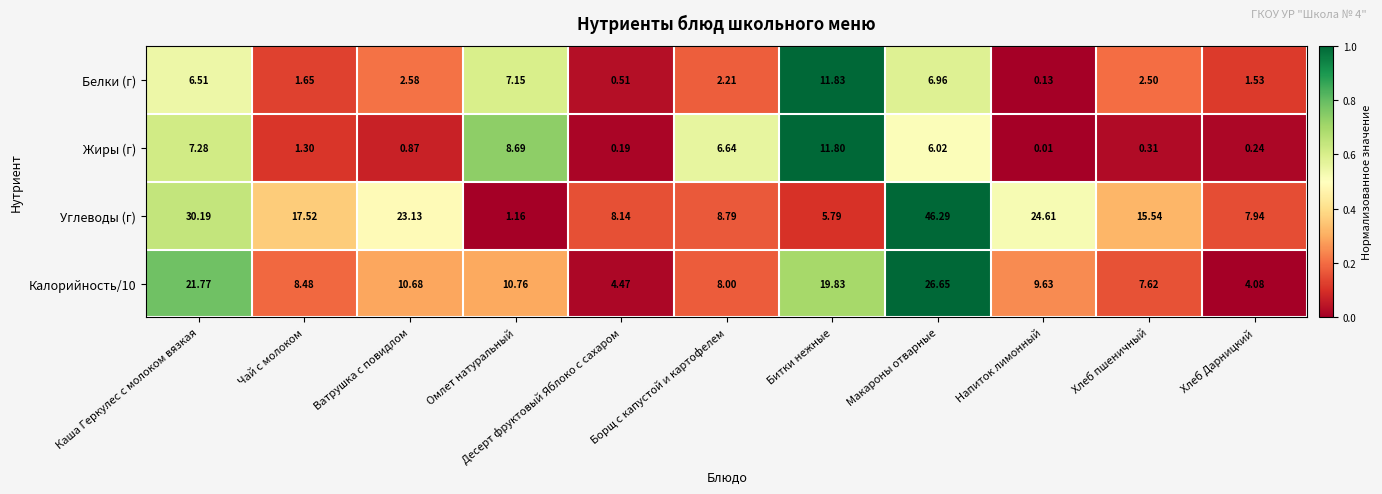

At Битки нежные, list the series in order from largest to smallest.

Калорийность/10, Белки (г), Жиры (г), Углеводы (г)